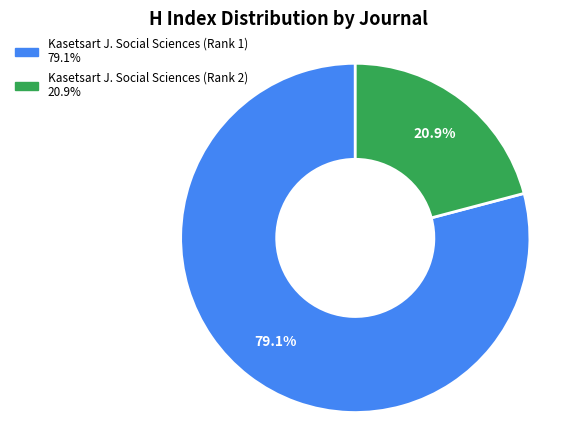

Does any single category account for the majority?

Yes